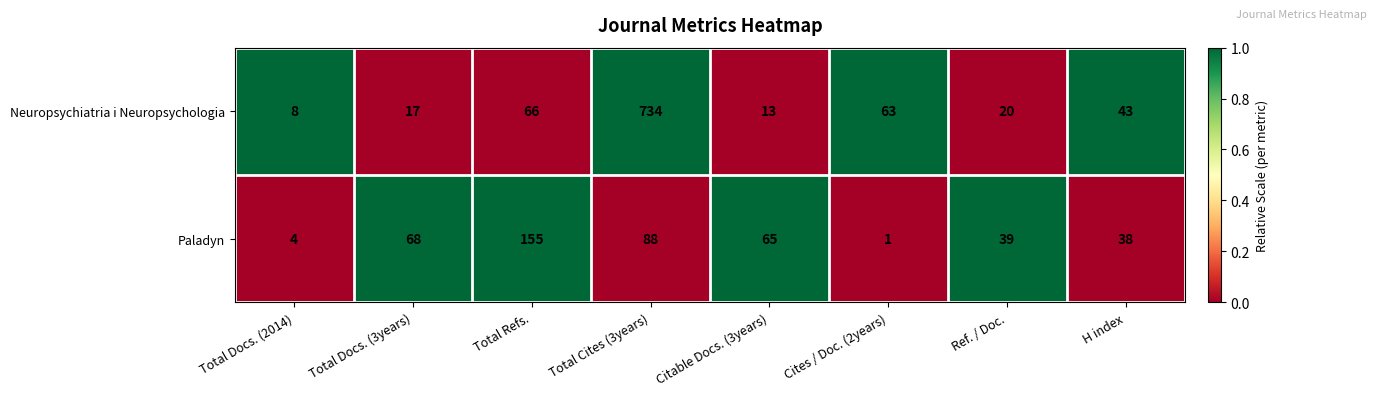

Which series has the widest spread of values?

Neuropsychiatria i Neuropsychologia